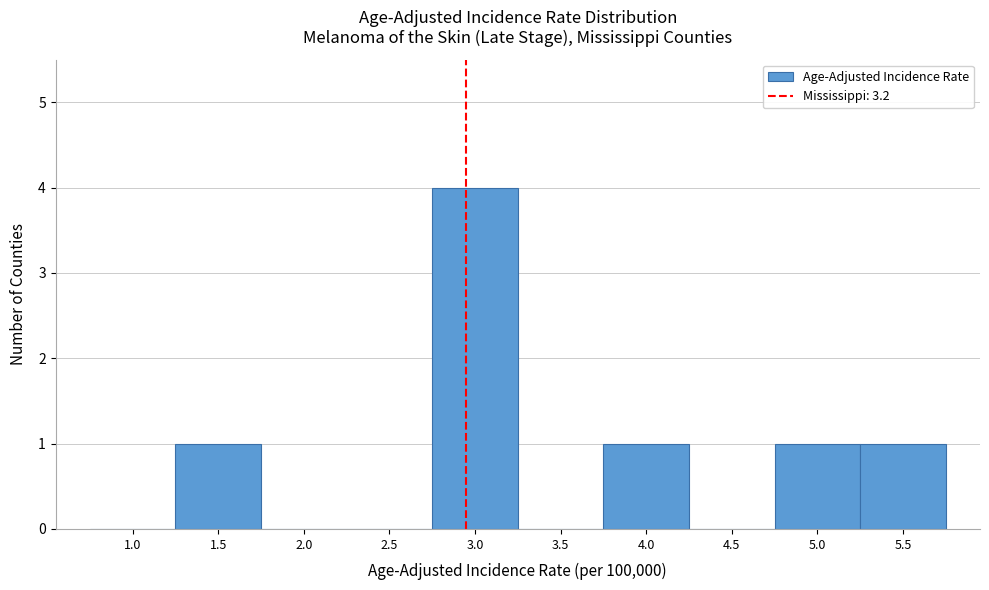

Reading left to right, transcribe all the data shown in this chart.

1.0=0	1.5=1	2.0=0	2.5=0	3.0=4	3.5=0	4.0=1	4.5=0	5.0=1	5.5=1